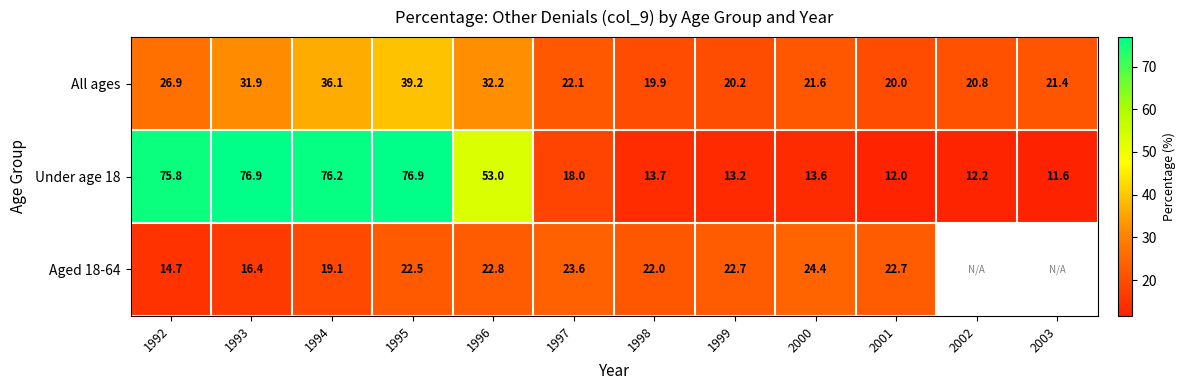

The Under age 18 series shows 34.9 at 1992. True or false?

False